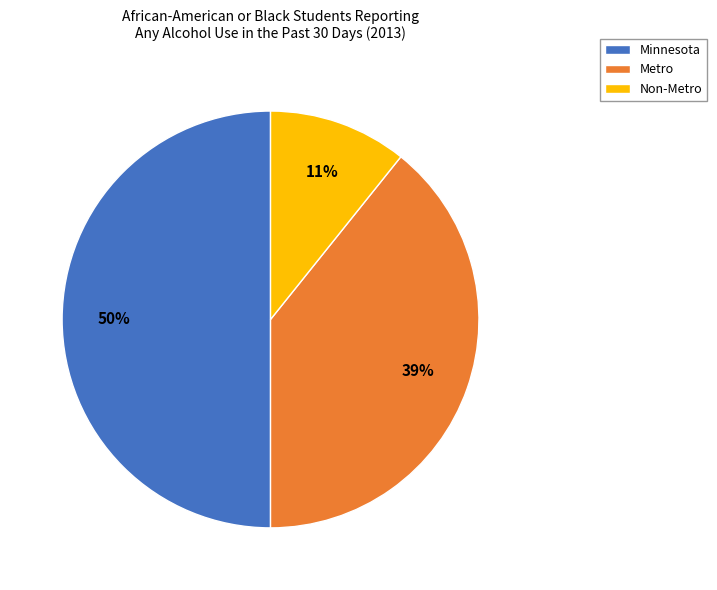

How many slices are in this pie chart?

3